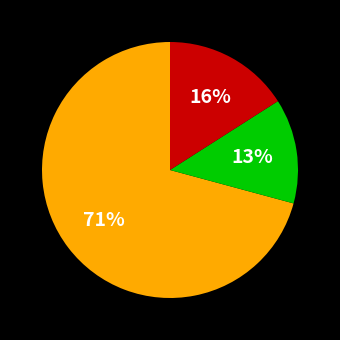

Does any single category account for the majority?

Yes